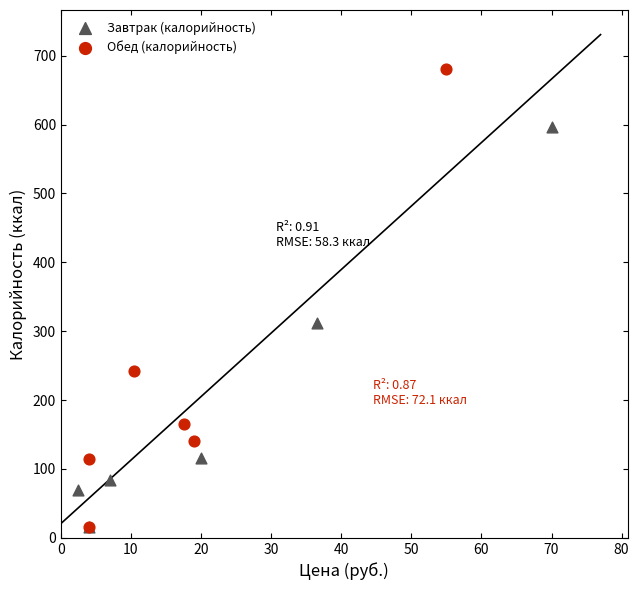

Which series reaches the maximum Y coordinate?

Обед (калорийность)